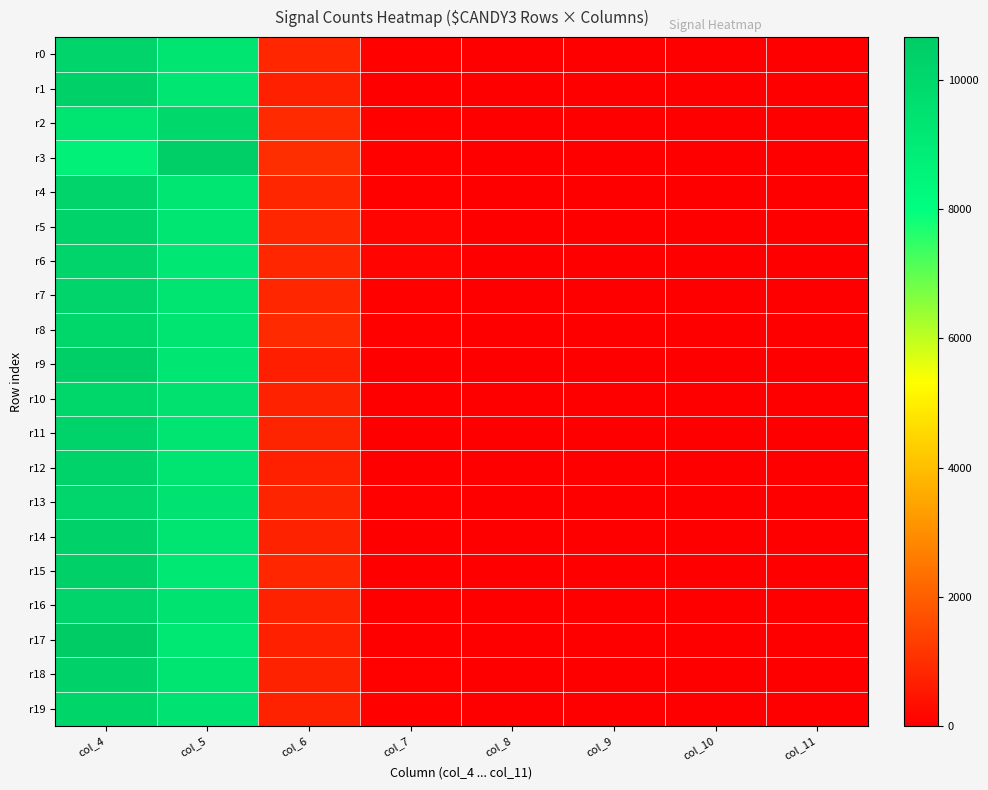

Reading left to right, list all the values displayed in this chart.

r0: col_4=10166	col_5=9356	col_6=798	col_7=44	col_8=4	col_9=0	col_10=0	col_11=0
r1: col_4=10429	col_5=9279	col_6=697	col_7=31	col_8=2	col_9=0	col_10=0	col_11=1
r2: col_4=9403	col_5=9959	col_6=889	col_7=67	col_8=11	col_9=0	col_10=1	col_11=0
r3: col_4=8783	col_5=10482	col_6=963	col_7=59	col_8=3	col_9=0	col_10=0	col_11=0
r4: col_4=10211	col_5=9281	col_6=812	col_7=66	col_8=5	col_9=1	col_10=0	col_11=0
r5: col_4=10254	col_5=9260	col_6=798	col_7=88	col_8=8	col_9=1	col_10=1	col_11=0
r6: col_4=10246	col_5=9210	col_6=820	col_7=84	col_8=14	col_9=2	col_10=0	col_11=0
r7: col_4=10165	col_5=9333	col_6=796	col_7=80	col_8=7	col_9=1	col_10=0	col_11=0
r8: col_4=10050	col_5=9378	col_6=880	col_7=71	col_8=5	col_9=2	col_10=0	col_11=0
r9: col_4=10473	col_5=9278	col_6=660	col_7=17	col_8=0	col_9=0	col_10=0	col_11=0
r10: col_4=10072	col_5=9506	col_6=734	col_7=29	col_8=4	col_9=2	col_10=0	col_11=0
r11: col_4=10250	col_5=9395	col_6=751	col_7=32	col_8=3	col_9=0	col_10=0	col_11=0
r12: col_4=10277	col_5=9402	col_6=705	col_7=36	col_8=3	col_9=0	col_10=0	col_11=0
r13: col_4=10100	col_5=9469	col_6=765	col_7=49	col_8=2	col_9=2	col_10=0	col_11=0
r14: col_4=10326	col_5=9351	col_6=727	col_7=29	col_8=1	col_9=0	col_10=0	col_11=0
r15: col_4=10429	col_5=9205	col_6=798	col_7=34	col_8=6	col_9=0	col_10=0	col_11=0
r16: col_4=10214	col_5=9424	col_6=719	col_7=37	col_8=2	col_9=0	col_10=0	col_11=0
r17: col_4=10663	col_5=9126	col_6=682	col_7=26	col_8=0	col_9=1	col_10=0	col_11=0
r18: col_4=10296	col_5=9340	col_6=746	col_7=51	col_8=3	col_9=0	col_10=0	col_11=0
r19: col_4=10161	col_5=9482	col_6=737	col_7=48	col_8=7	col_9=0	col_10=1	col_11=0